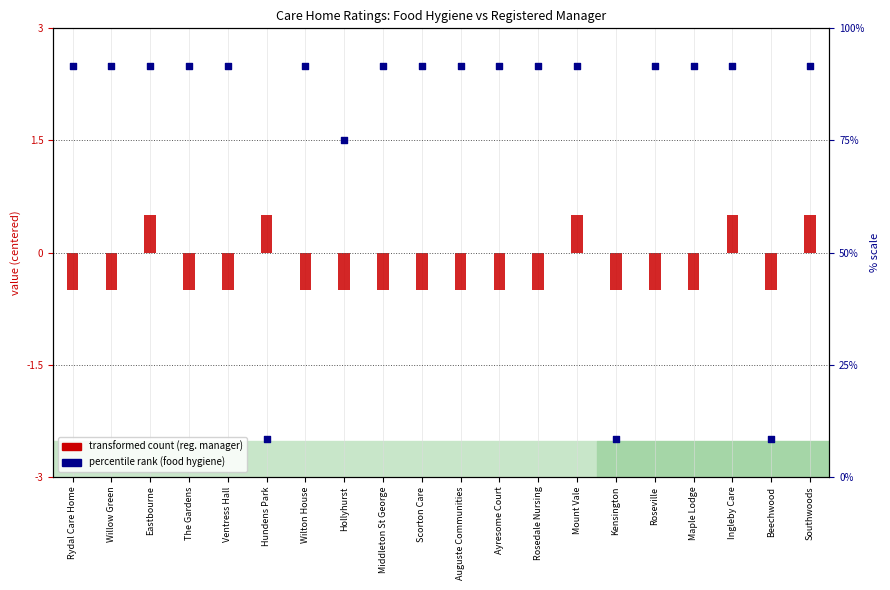

Which series contains the lowest Y value?

percentile rank (food hygiene)